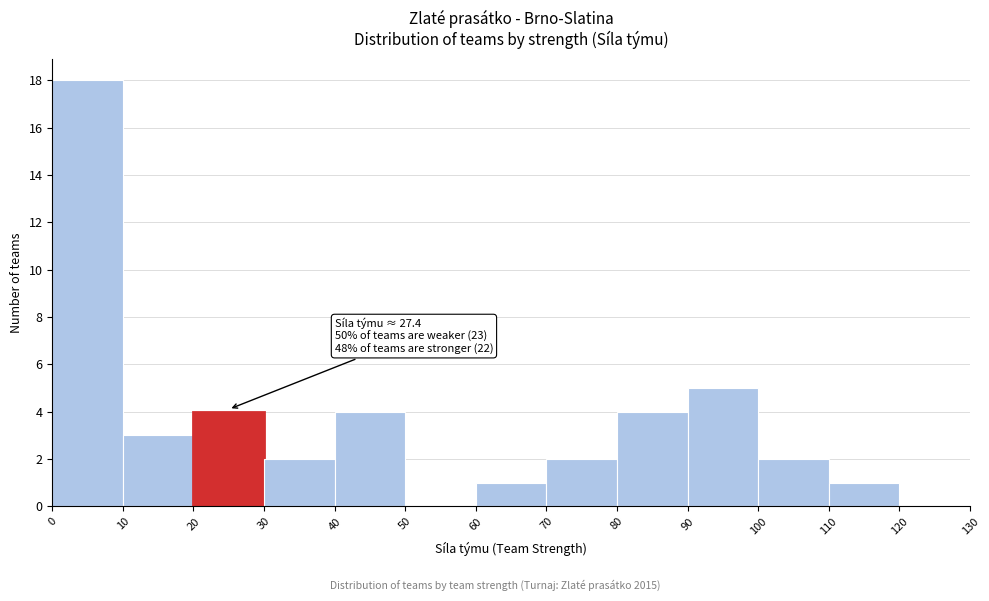

Over which range of the x-axis is the bar tallest?

0 to 10